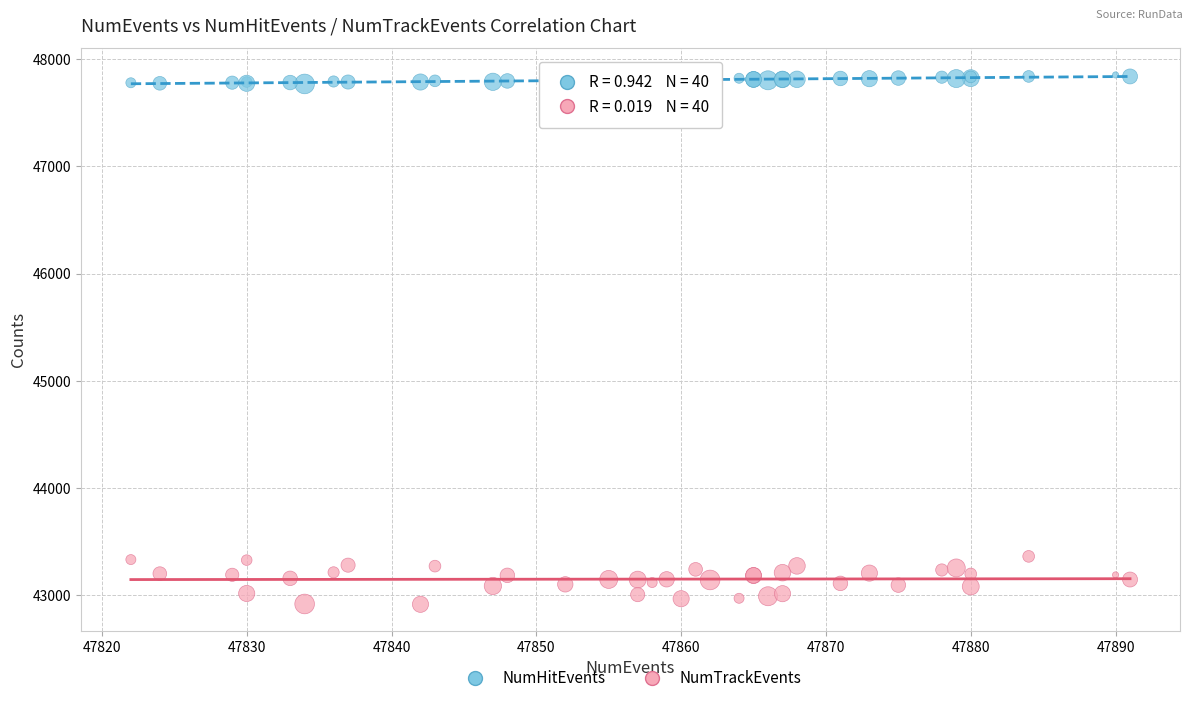

Which series reaches the maximum Y coordinate?

NumHitEvents